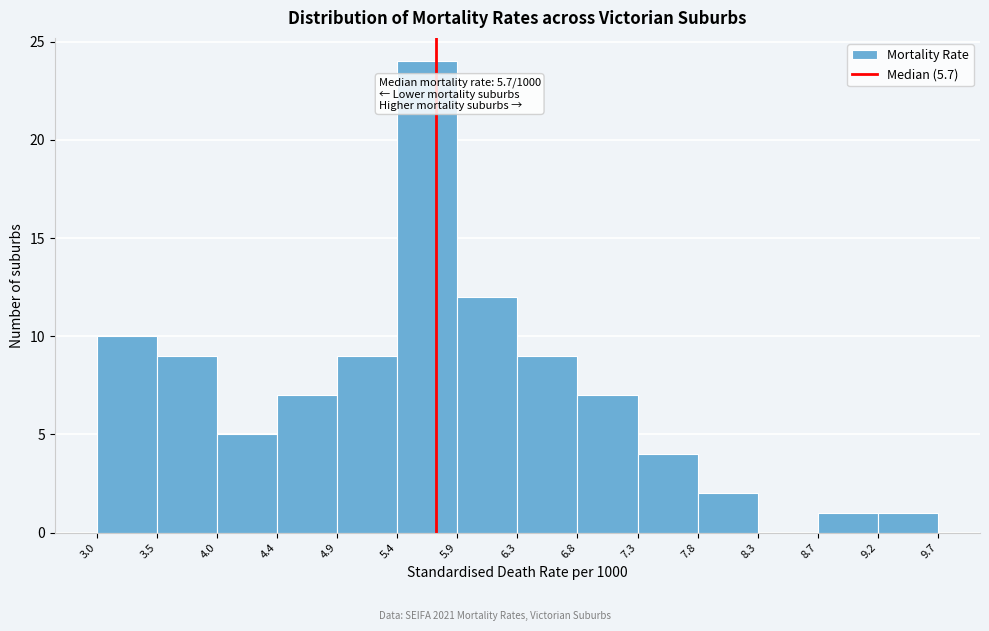

Over which range of the x-axis is the bar tallest?

5.4 to 5.9